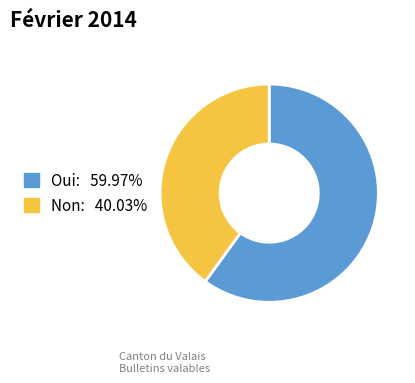

Do Non and Oui together represent more than half of the pie?

Yes